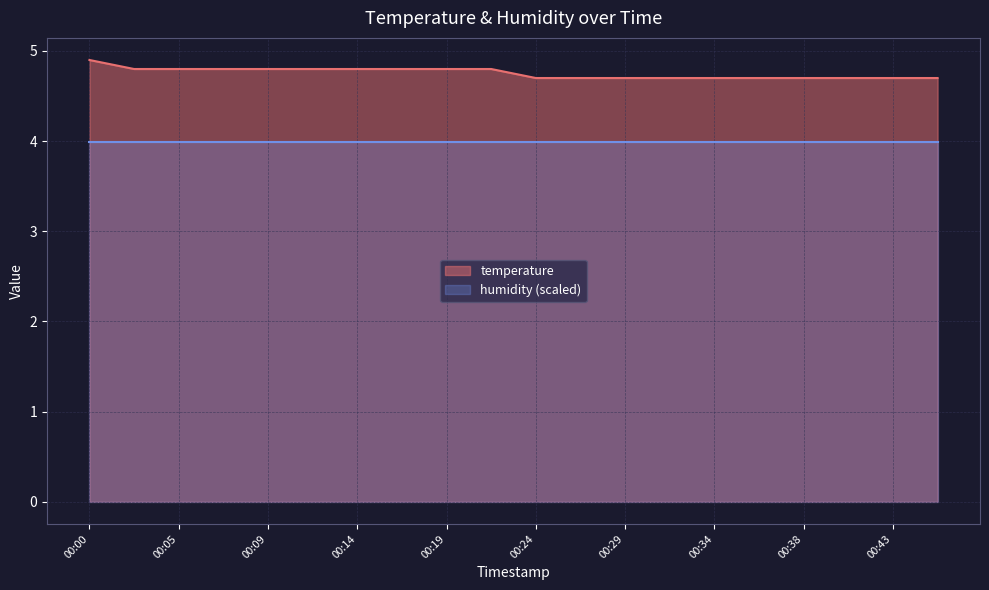

Rank the categories by value from lowest to highest.

00:24, 00:26, 00:29, 00:31, 00:34, 00:36, 00:38, 00:41, 00:43, 00:46, 00:02, 00:05, 00:07, 00:09, 00:12, 00:14, 00:17, 00:19, 00:22, 00:00